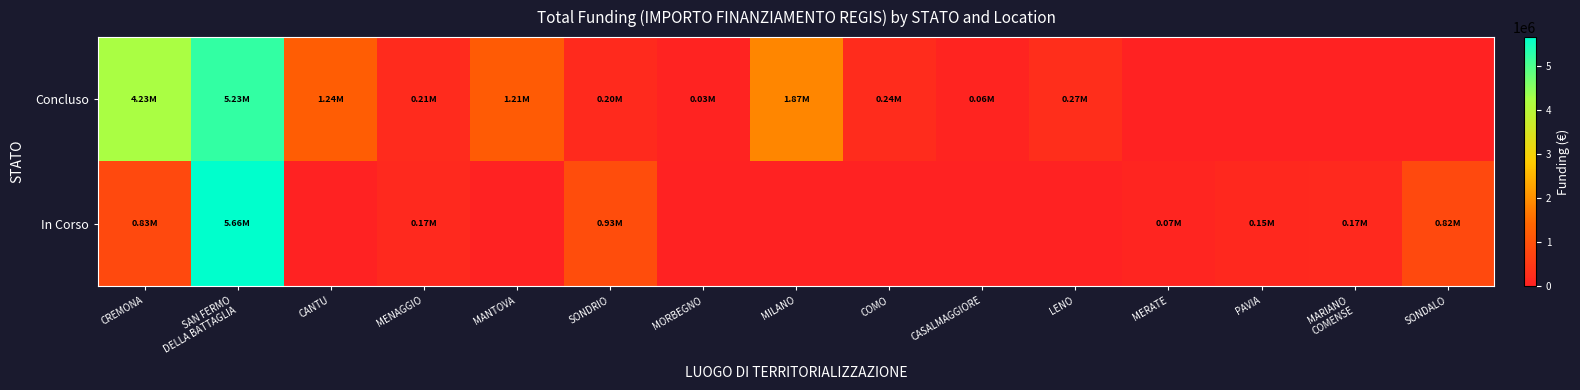

List the series in order of their overall mean, highest first.

Concluso, In Corso